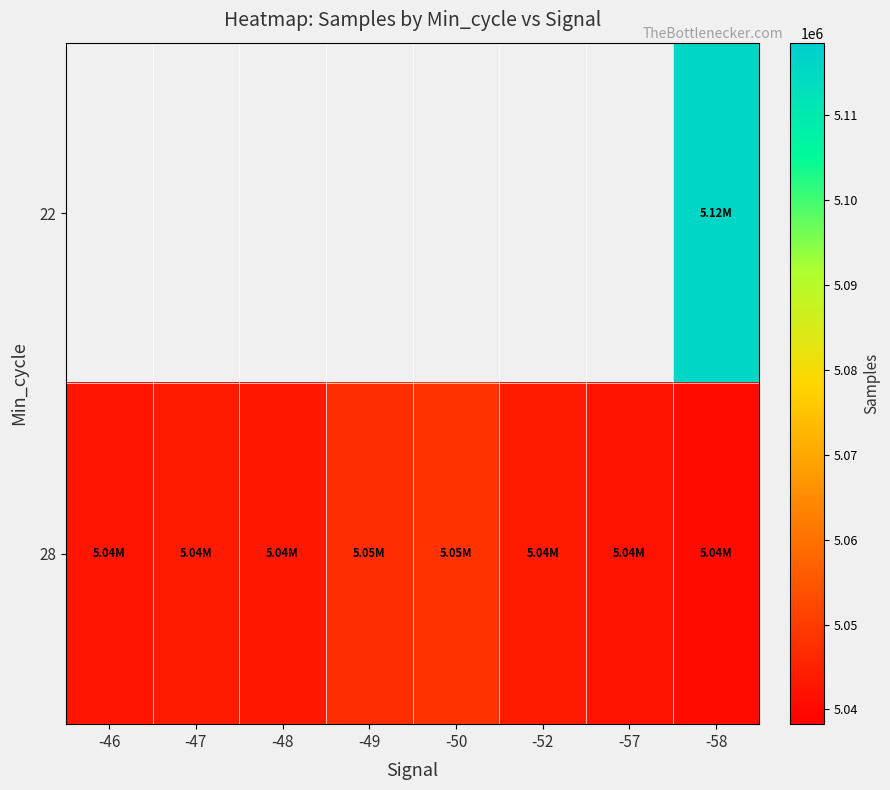

Rank the categories by 28 value from highest to lowest.

-50, -49, -52, -47, -48, -46, -57, -58